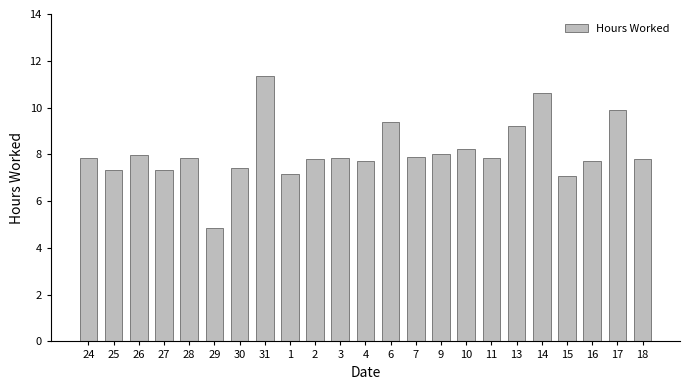

The value at 3 is 11.3. True or false?

False